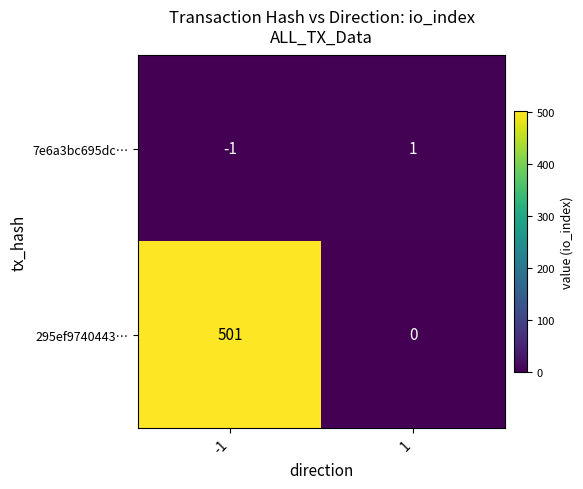

Reading right to left, what are all the values shown in this chart?

7e6a3bc695dc…: 1	-1
295ef9740443…: 0	501